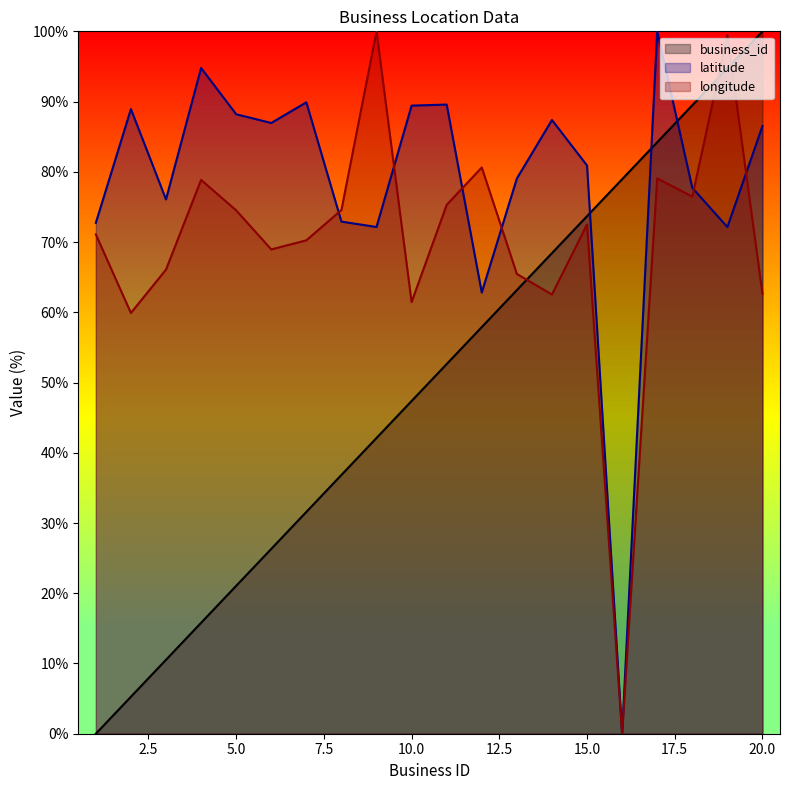

Reading right to left, list all the values displayed in this chart.

business_id: 100.0	94.7	89.5	84.2	78.9	73.7	68.4	63.2	57.9	52.6	47.4	42.1	36.8	31.6	26.3	21.1	15.8	10.5	5.3	0.0
latitude: 86.5	72.1	77.7	100.0	0.0	80.9	87.4	79.0	62.8	89.6	89.4	72.1	72.9	89.9	87.0	88.2	94.8	76.1	88.9	72.7
longitude: 62.6	99.5	76.5	79.1	0.0	72.5	62.5	65.5	80.6	75.3	61.5	100.0	74.6	70.2	69.0	74.5	78.8	66.1	59.9	71.1